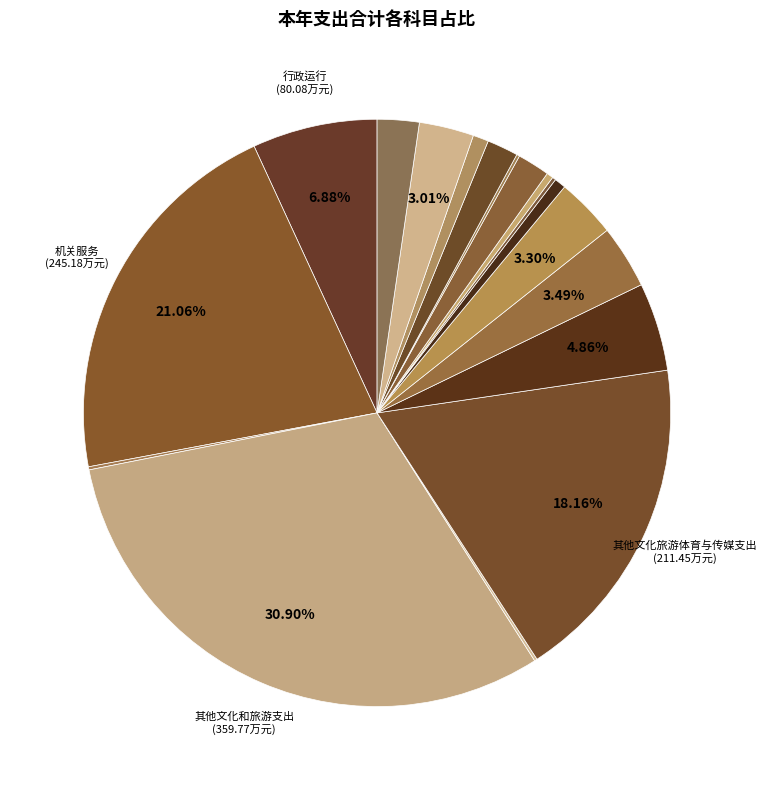

Which category has the smallest portion of the pie?

文物保护